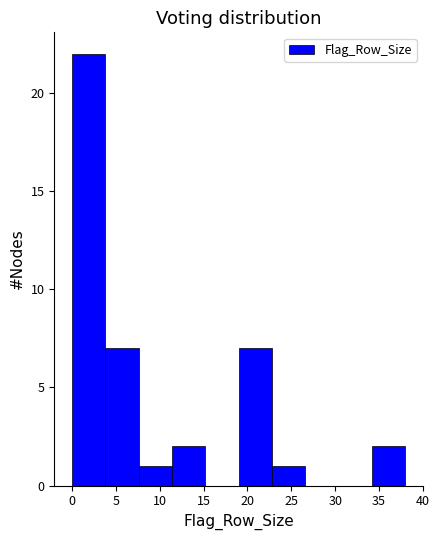

How tall is the bar that spans 11.4 to 15.2 on the x-axis? Neither the bar edges nor the heights are printed on the chart, so give them approximately, as read against the axes.

2